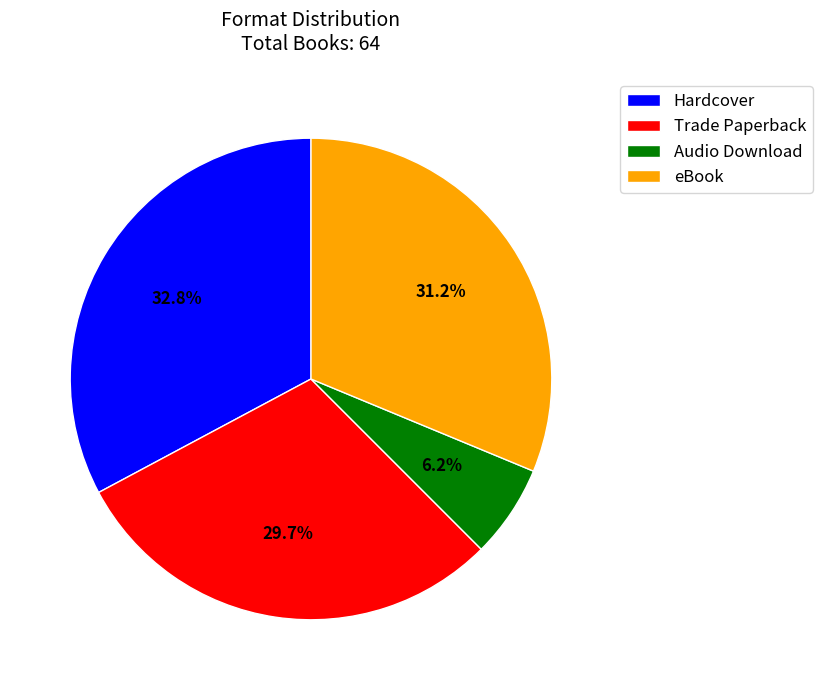

To the nearest percent, what is the average slice percentage?

25%